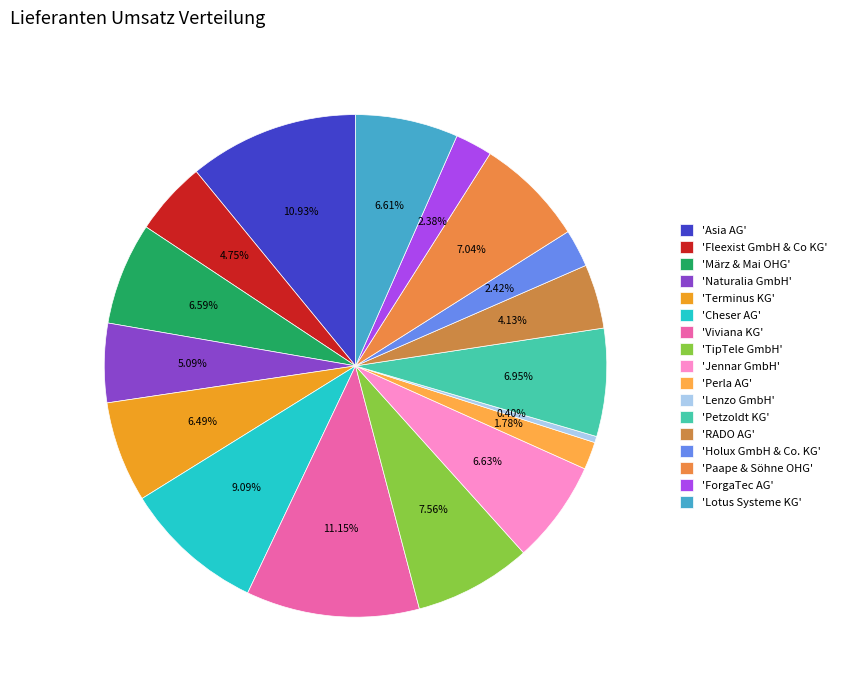

Count the number of slices in the pie.

17